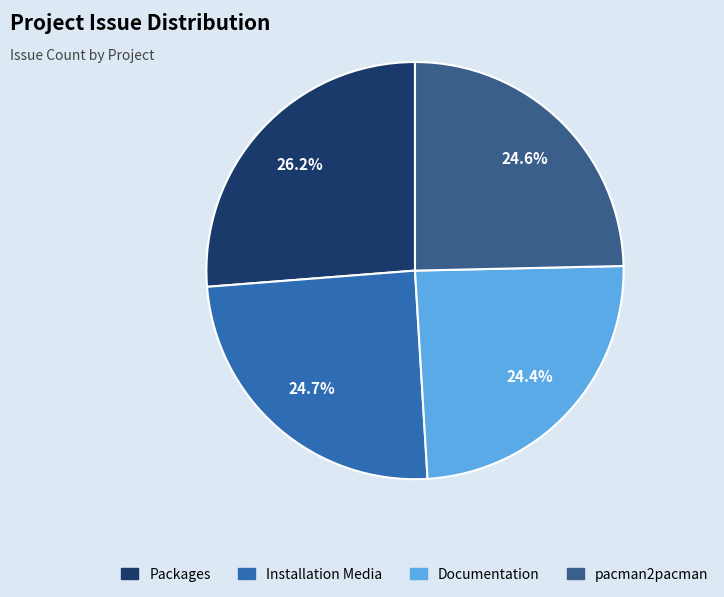

Approximately how many times larger is the value at Packages compared to pacman2pacman?

1.1